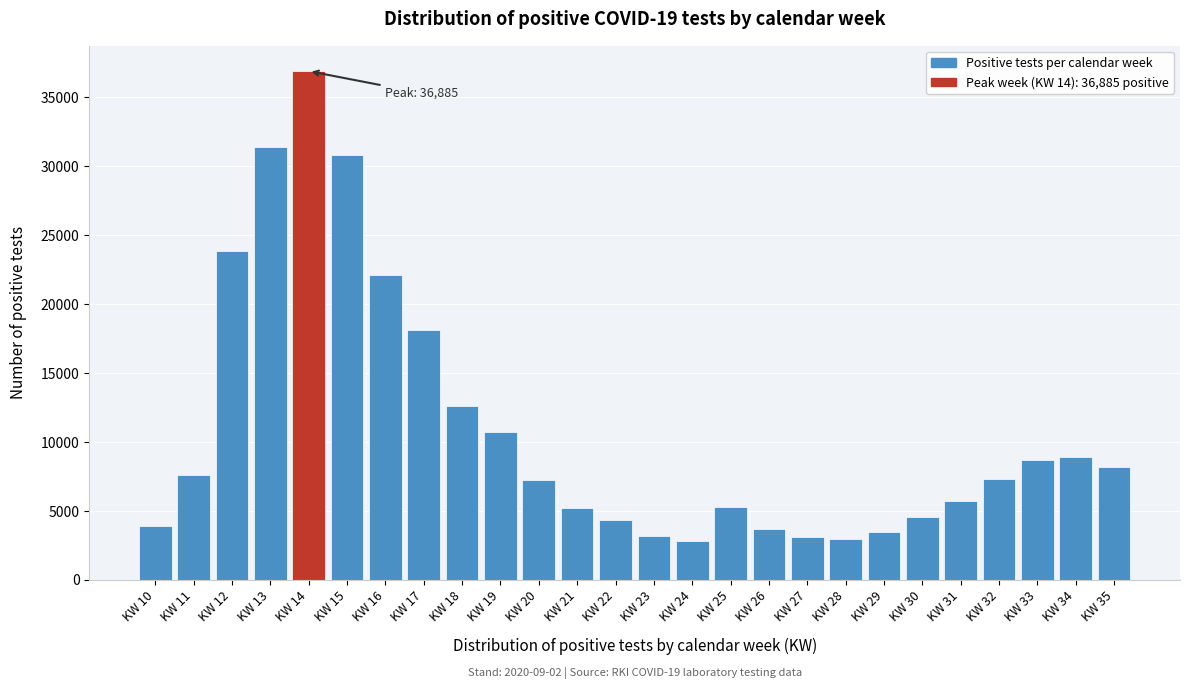

What is the ratio of the value at KW 32 to the value at KW 20?

1.0